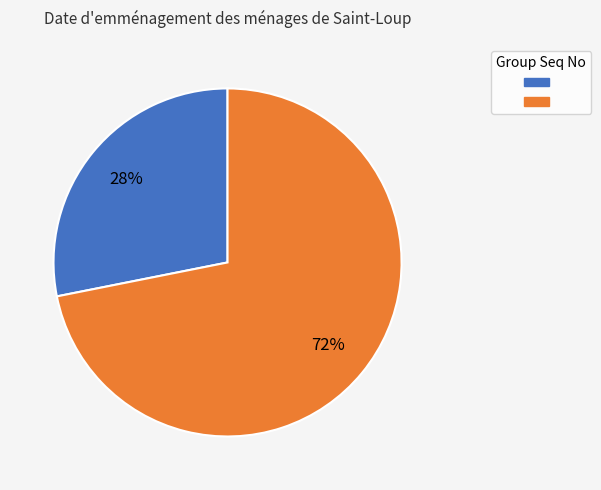

Count the number of slices in the pie.

2